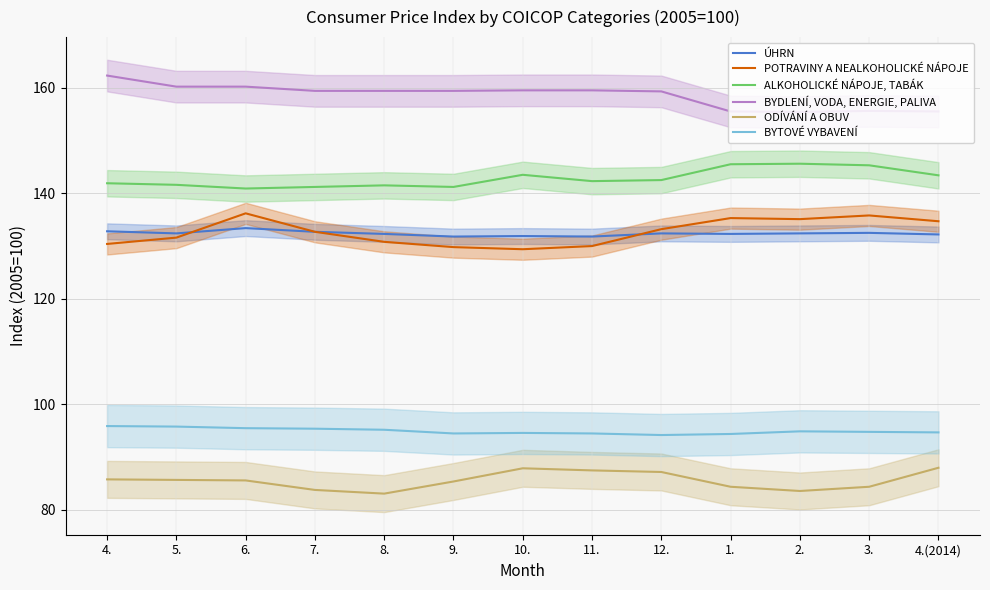

Reading left to right, extract all data points from this chart.

ÚHRN: 132.8	132.4	133.4	132.7	132.3	131.8	131.9	131.8	132.4	132.3	132.4	132.5	132.2
POTRAVINY A NEALKOHOLICKÉ NÁPOJE: 130.4	131.6	136.2	132.7	130.8	129.8	129.4	130.0	133.2	135.3	135.1	135.8	134.7
ALKOHOLICKÉ NÁPOJE, TABÁK: 141.9	141.6	140.9	141.2	141.5	141.2	143.5	142.3	142.5	145.5	145.6	145.3	143.4
BYDLENÍ, VODA, ENERGIE, PALIVA: 162.3	160.2	160.2	159.4	159.4	159.4	159.5	159.5	159.3	155.5	155.4	155.6	155.5
ODÍVÁNÍ A OBUV: 85.8	85.7	85.6	83.8	83.1	85.4	87.9	87.5	87.2	84.4	83.6	84.4	88.0
BYTOVÉ VYBAVENÍ: 95.9	95.8	95.5	95.4	95.2	94.5	94.6	94.5	94.2	94.4	94.9	94.8	94.7